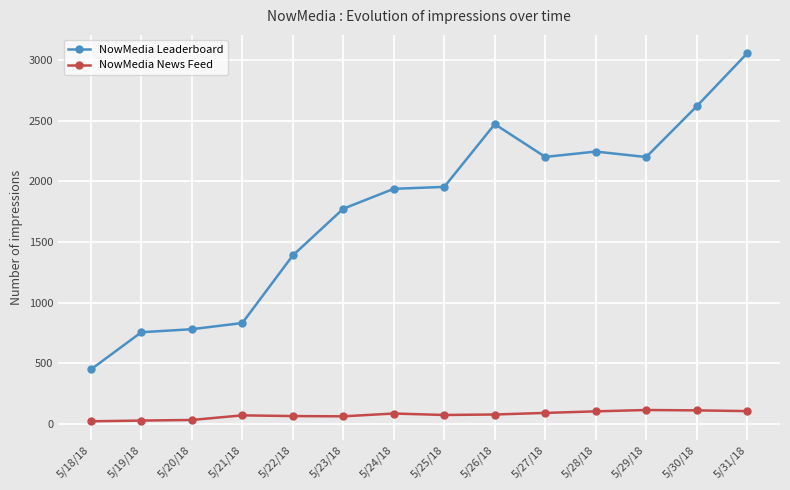

Which category has the highest value across all series?

5/31/18